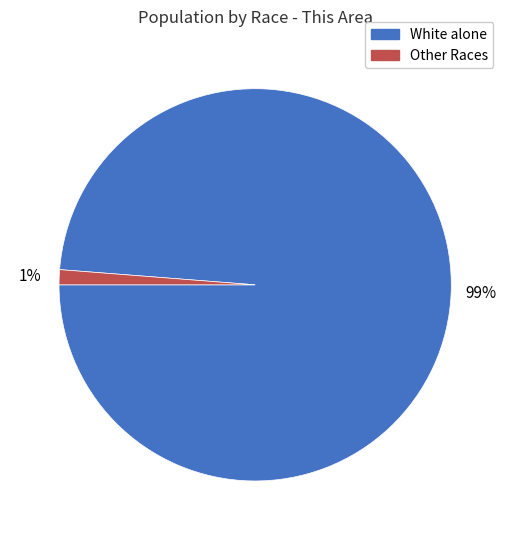

Which slice represents more than half of the pie?

White alone